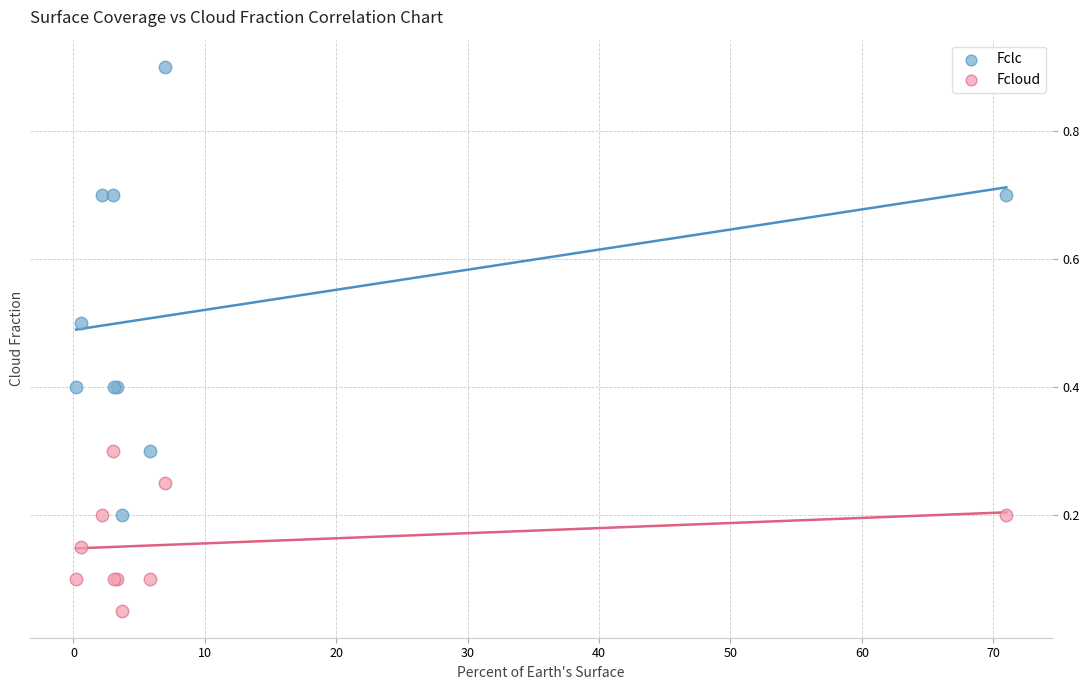

What are all the series names shown in the legend?

Fclc, Fcloud